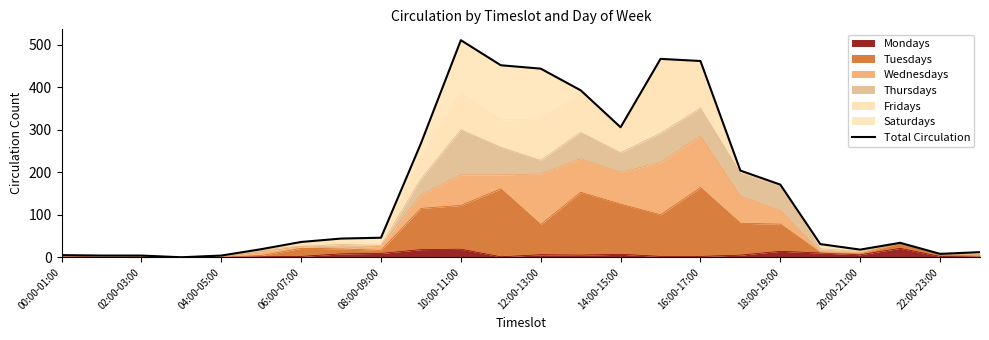

Reading left to right, what are all the values shown in this chart?

5	4	4	0	4	19	36	44	46	268	511	452	444	393	306	467	462	204	171	31	18	34	8	12